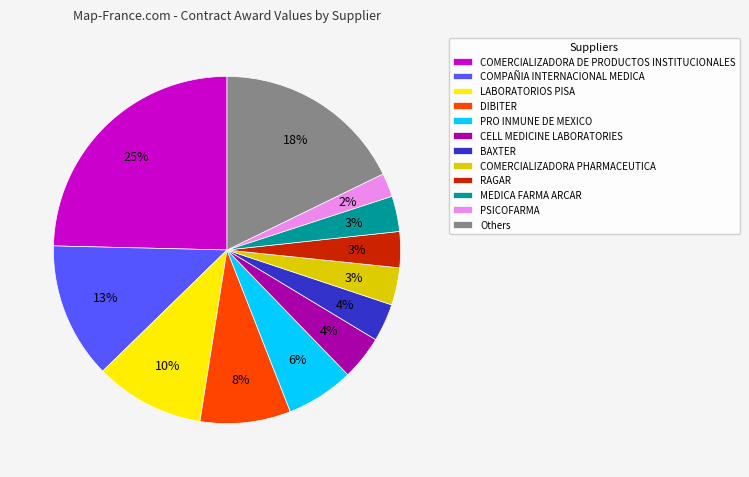

What percentage is the COMPAÑIA INTERNACIONAL MEDICA slice, to the nearest percent?

13%